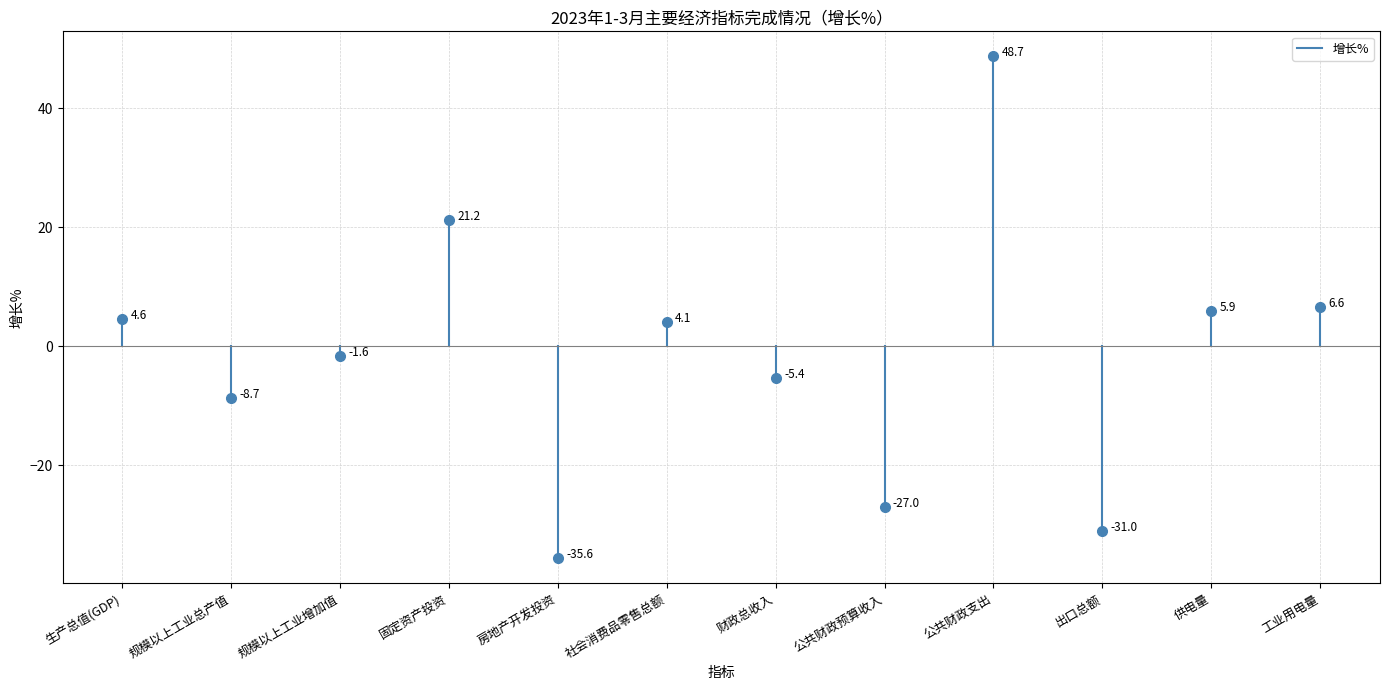

Rank the categories by value from highest to lowest.

公共财政支出, 固定资产投资, 工业用电量, 供电量, 生产总值(GDP), 社会消费品零售总额, 规模以上工业增加值, 财政总收入, 规模以上工业总产值, 公共财政预算收入, 出口总额, 房地产开发投资